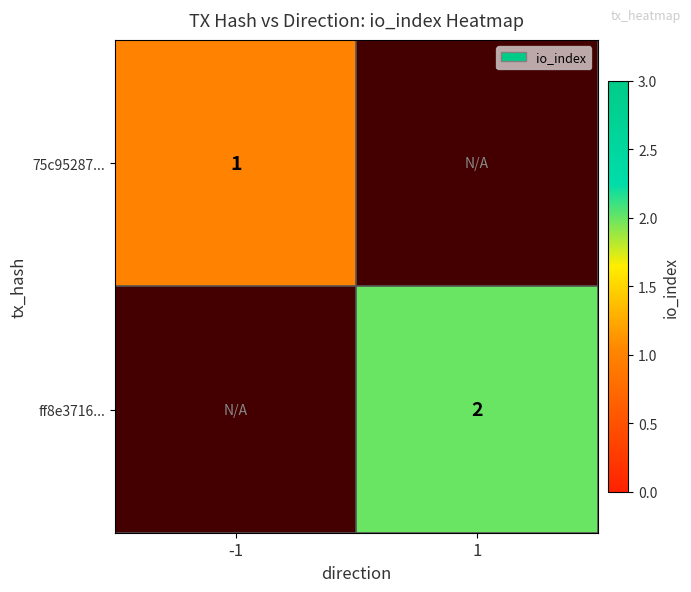

How many series are shown in this chart?

2